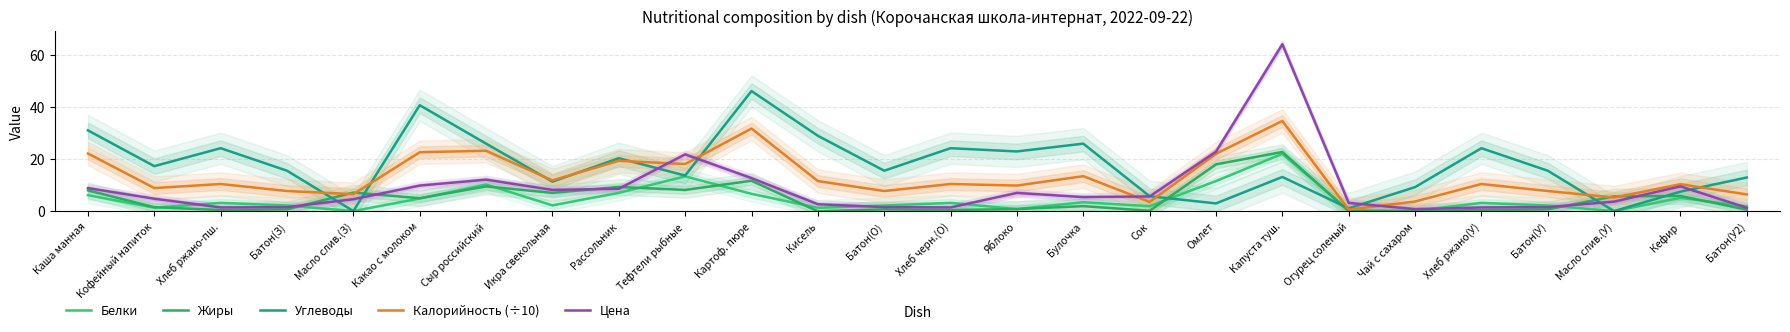

Rank the series at Тефтели рыбные from highest to lowest value.

Цена, Калорийность (÷10), Углеводы, Белки, Жиры